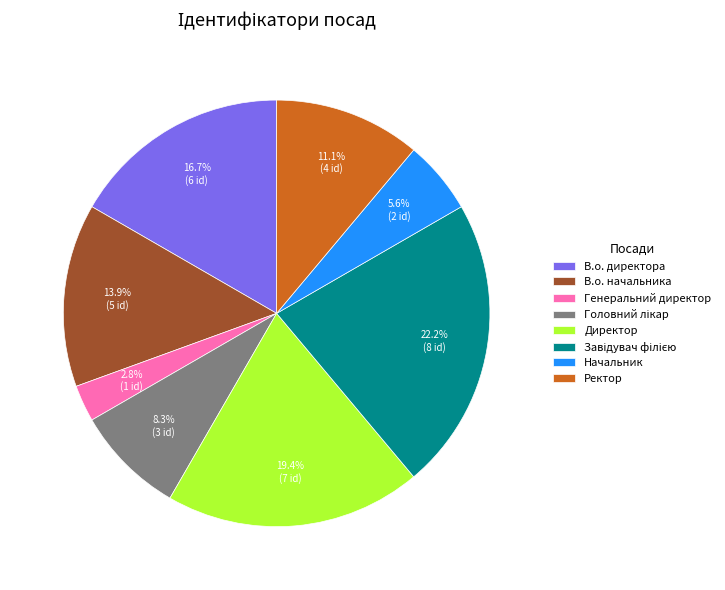

Is there a majority slice in this chart?

No